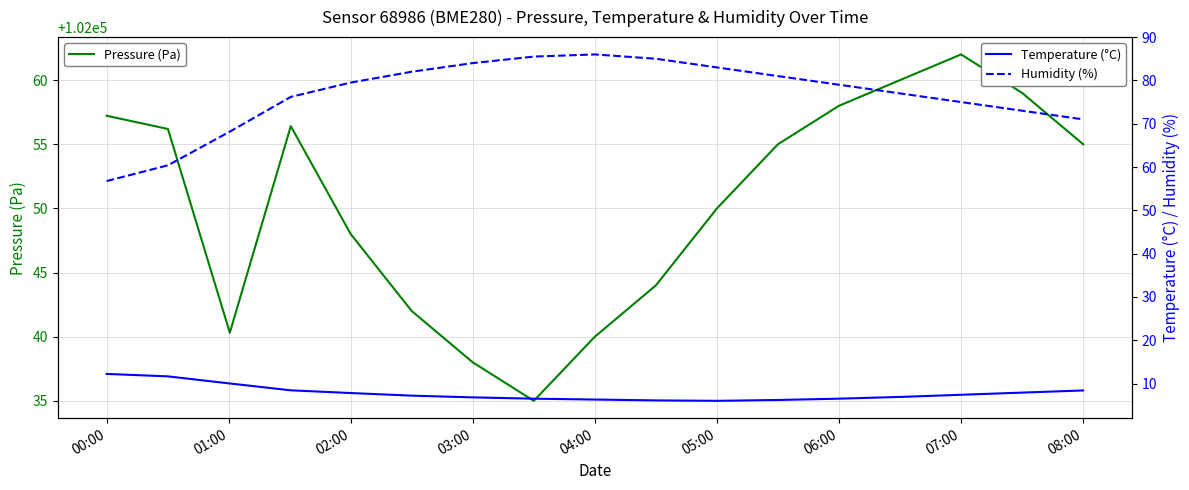

Which series has the widest spread of values?

Humidity (%)